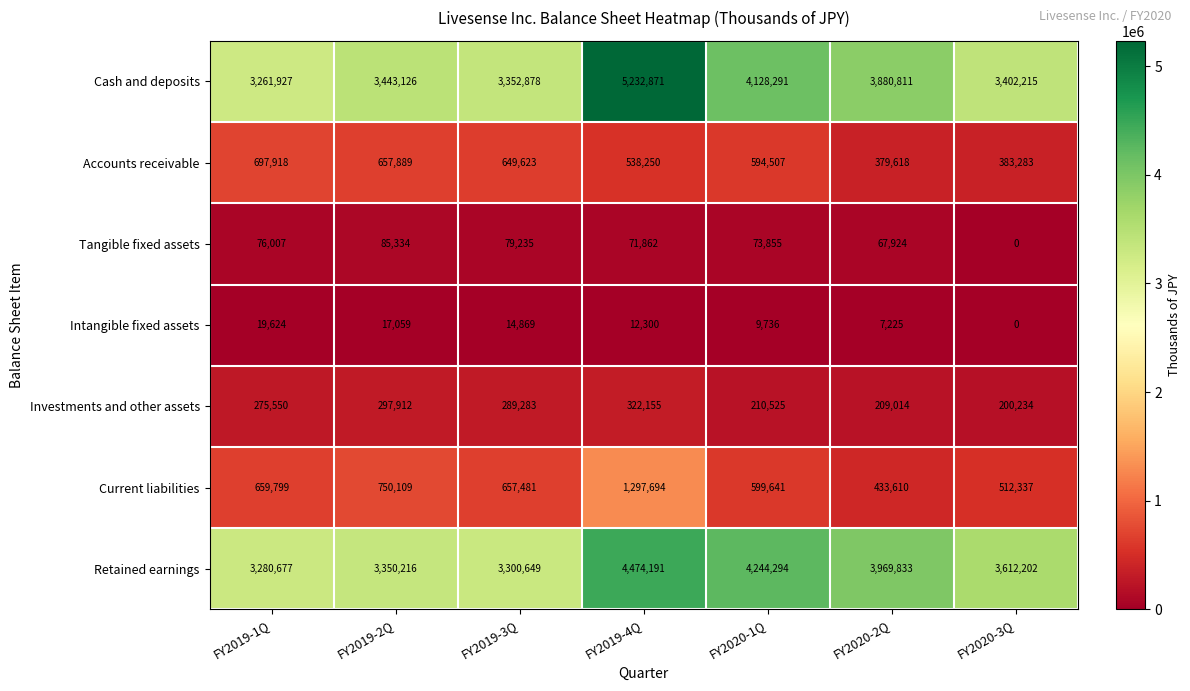

What is the approximate value of Tangible fixed assets at FY2020-2Q, to the nearest 10?

67920